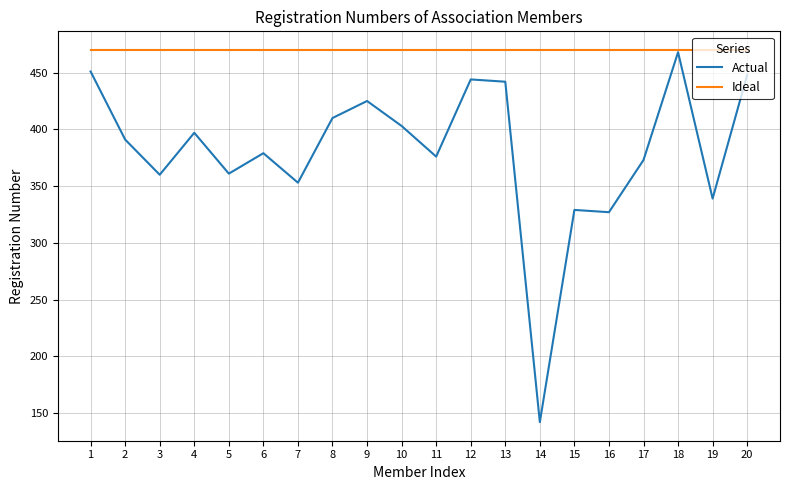

What is the difference between the highest and lowest values at 5?

109